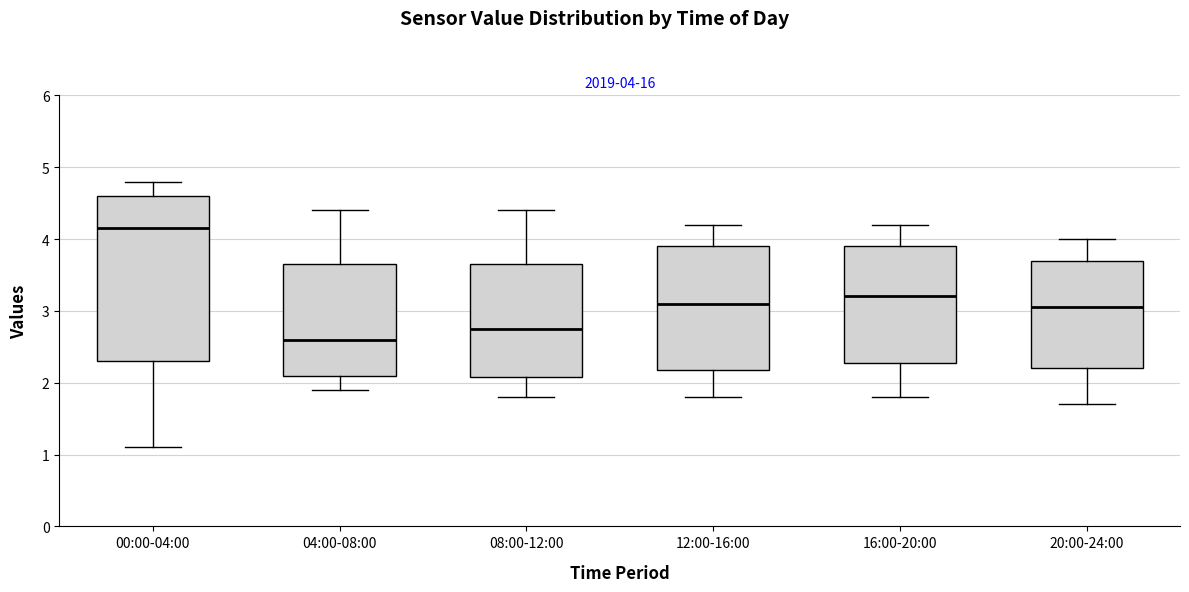

Which box's median line is the lowest?

04:00-08:00